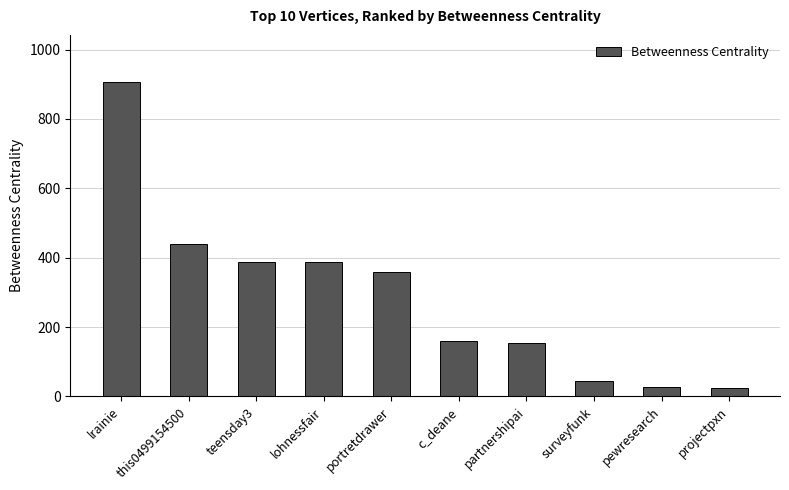

What is the minimum value shown in the chart?

24.0